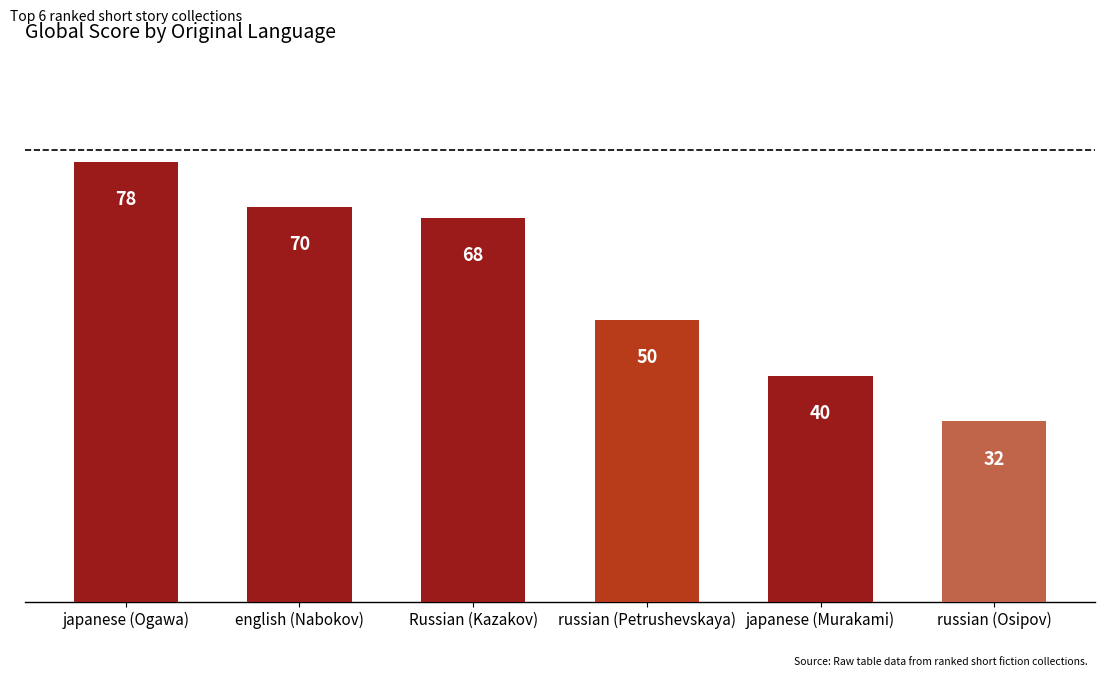

At which label does the data first exceed 68?

japanese (Ogawa)